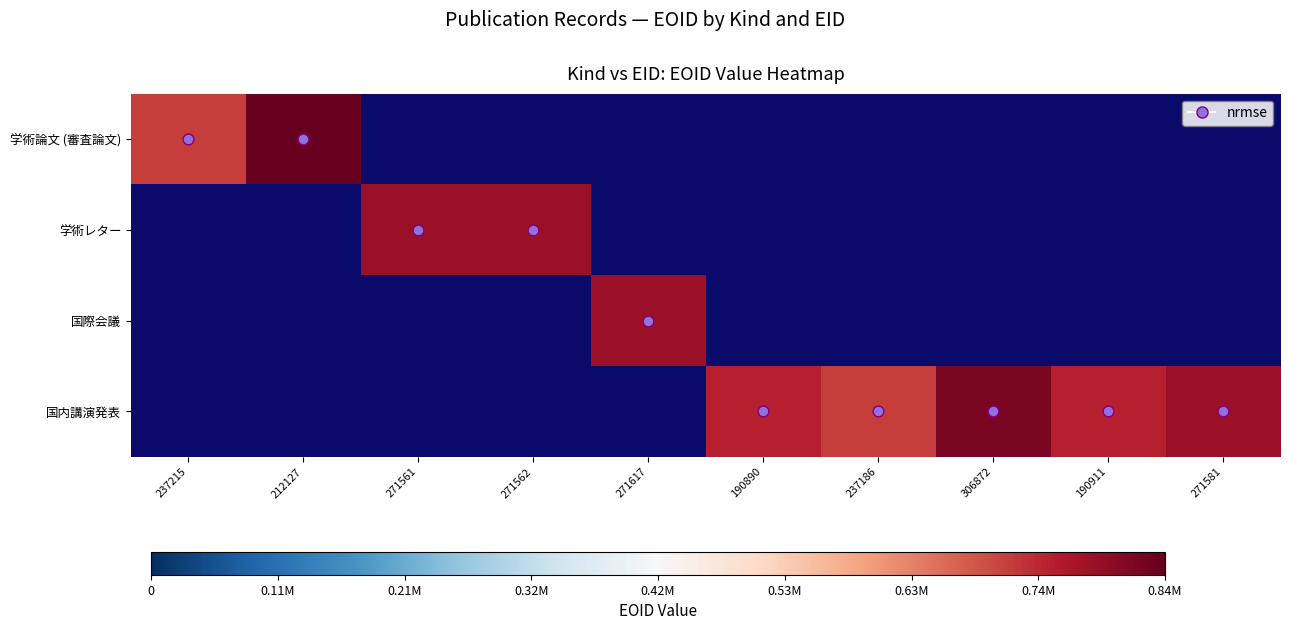

Which has a higher value, 271581 or 237186?

271581